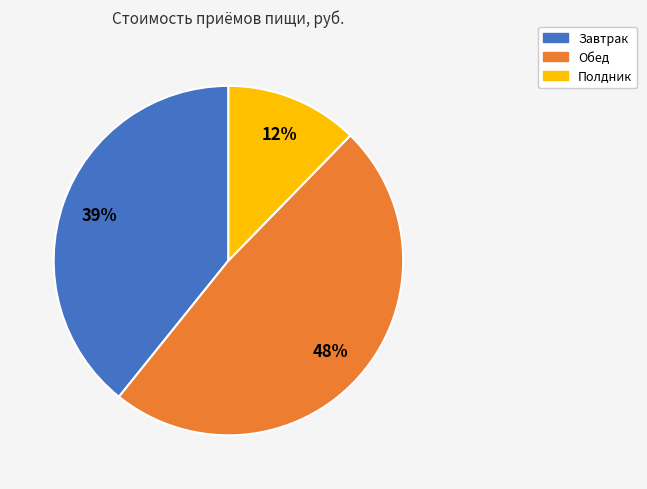

Do Завтрак and Обед together represent more than half of the pie?

Yes